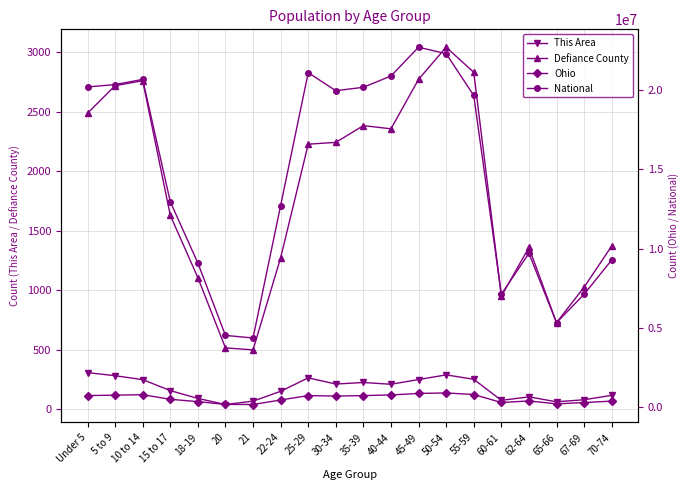

At which label is National closest to 13531442?

15 to 17